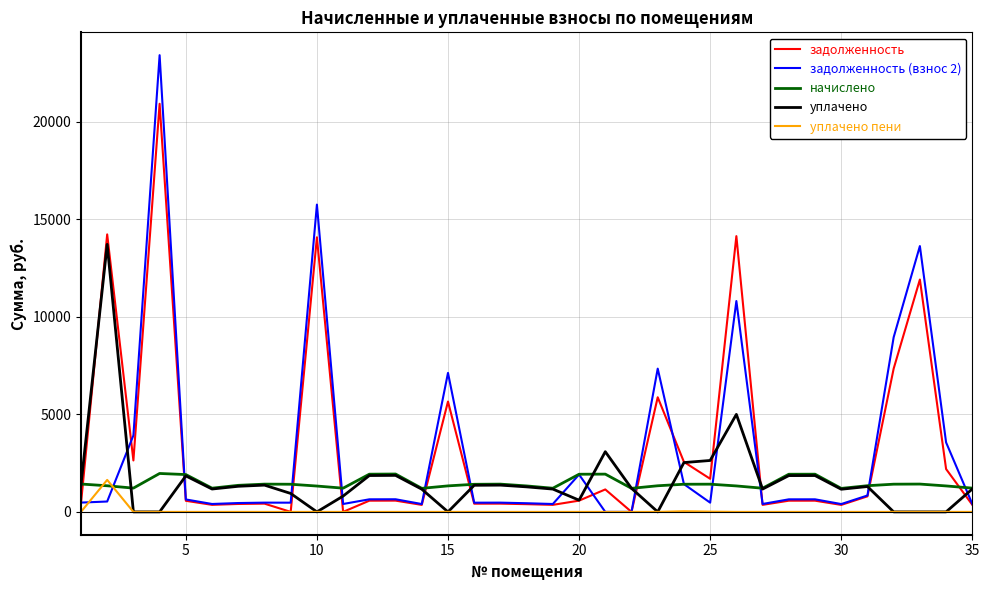

Which series has the widest spread of values?

задолженность (взнос 2)